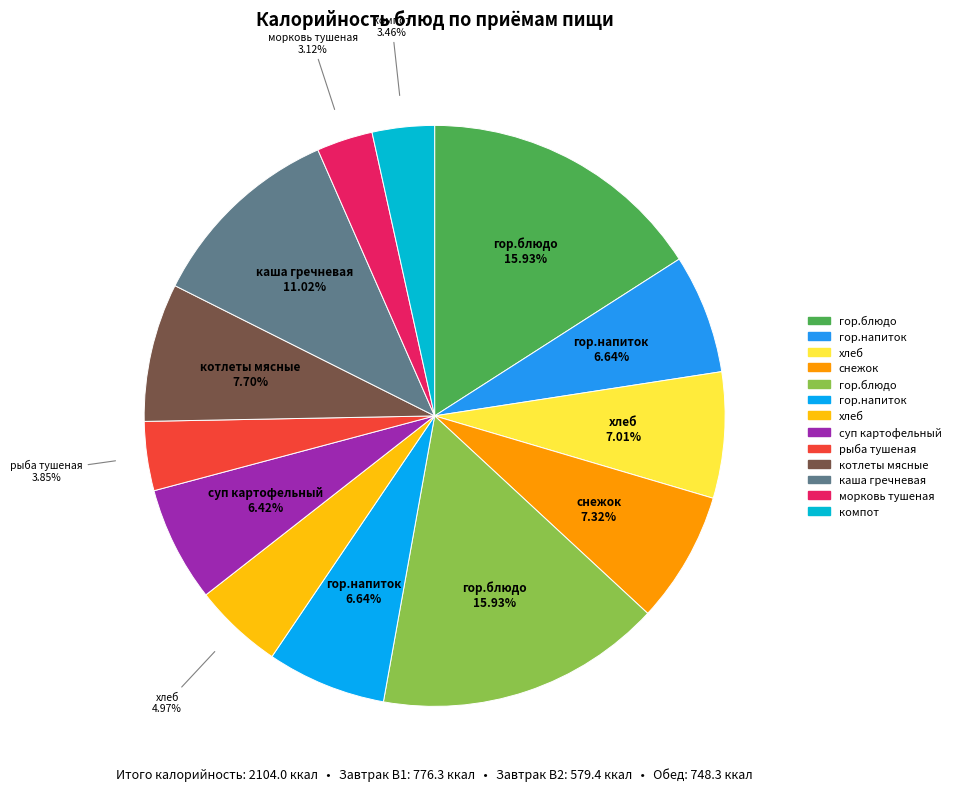

How many slices are in this pie chart?

13